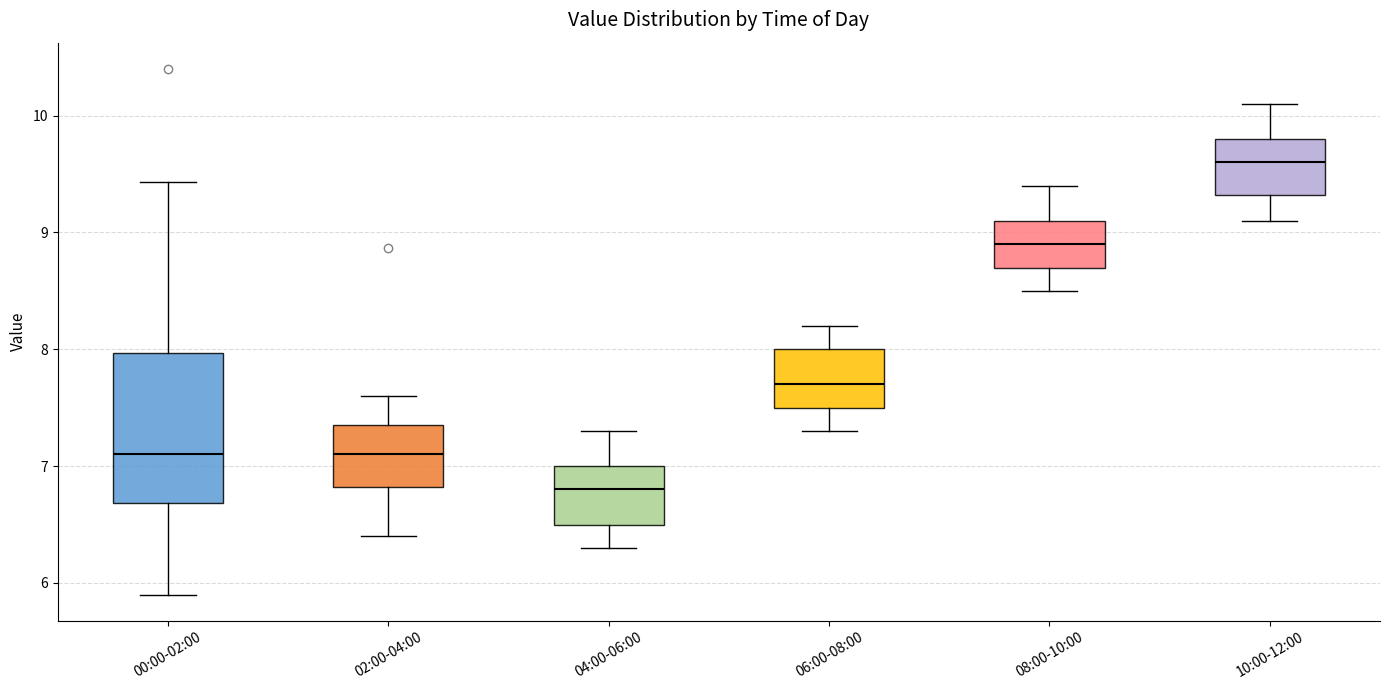

Comparing the boxes themselves (not the whiskers), which one is the tallest?

00:00-02:00